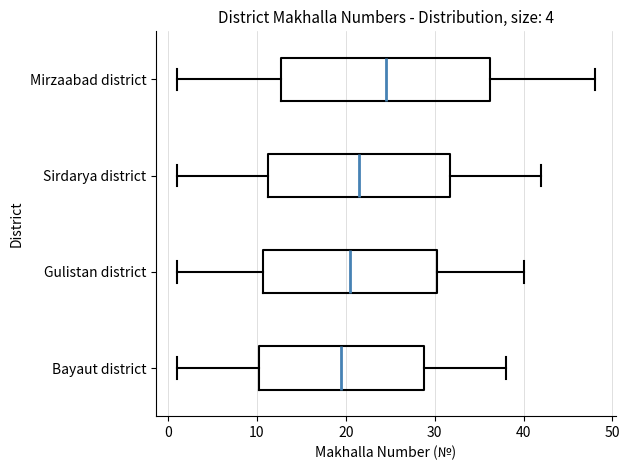

Where is the right edge of the box for Sirdarya district on the x-axis? The values are not printed on the chart, so give them approximately, as read against the axis.

32